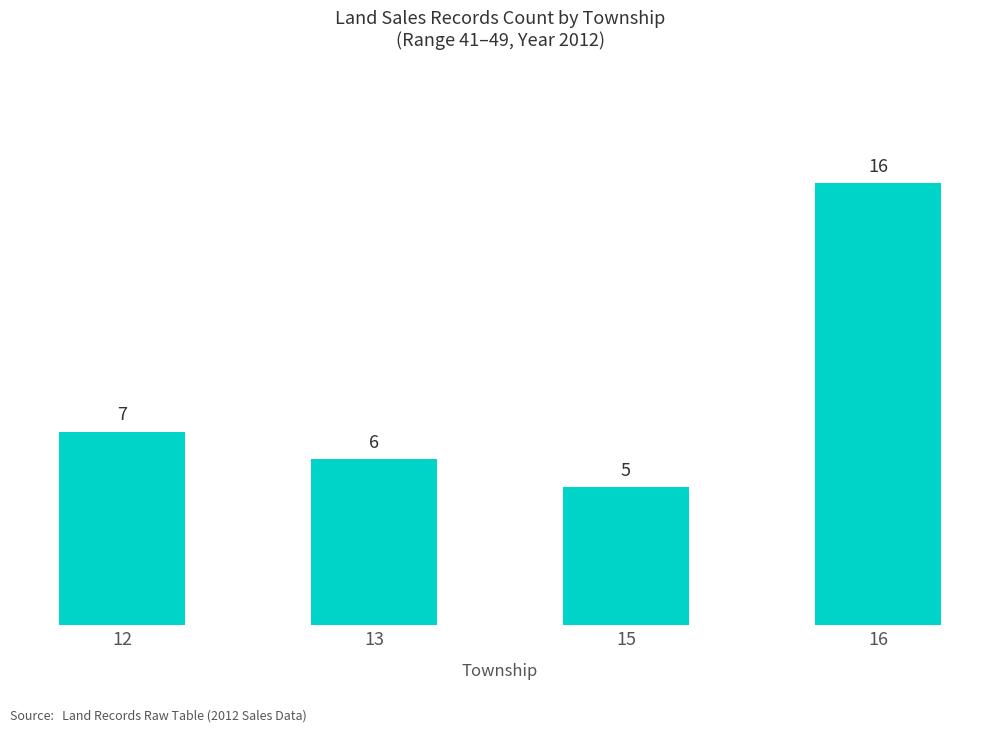

What is the difference between the maximum and minimum values?

11